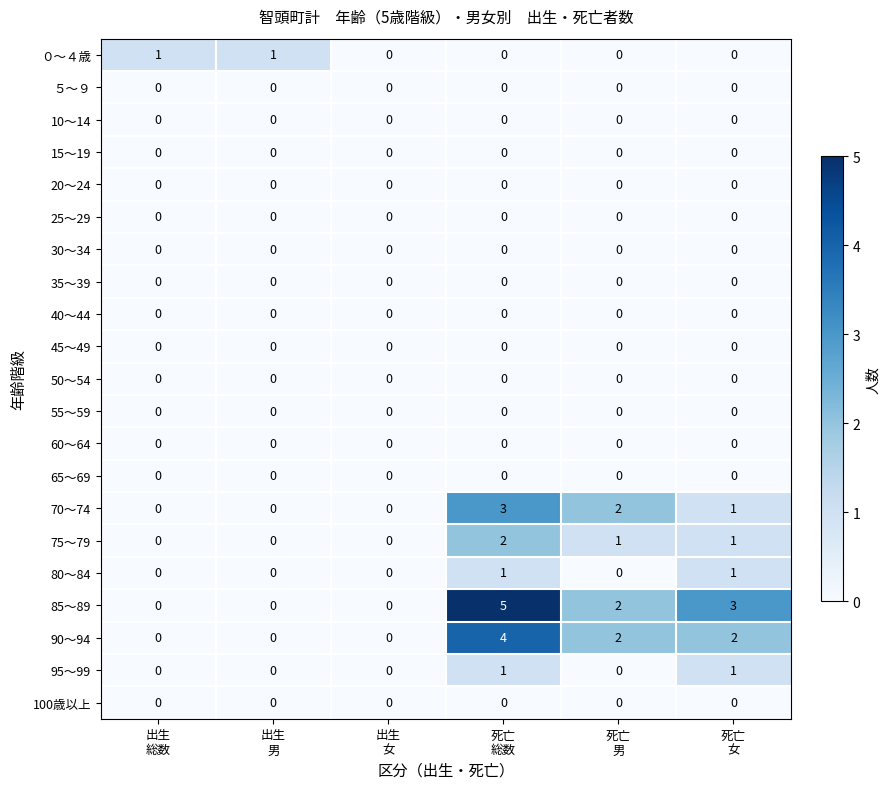

Count the number of data series in this chart.

21